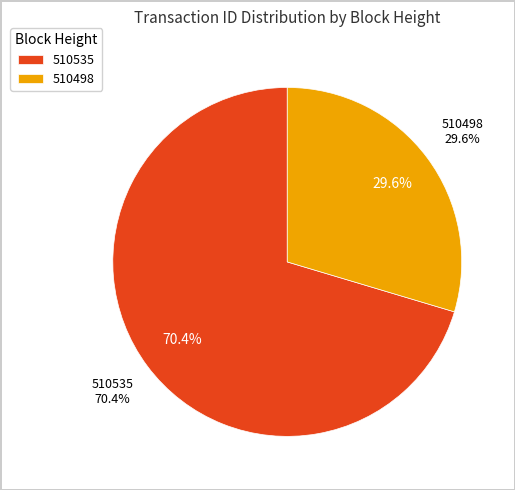

How many segments does this pie chart have?

2